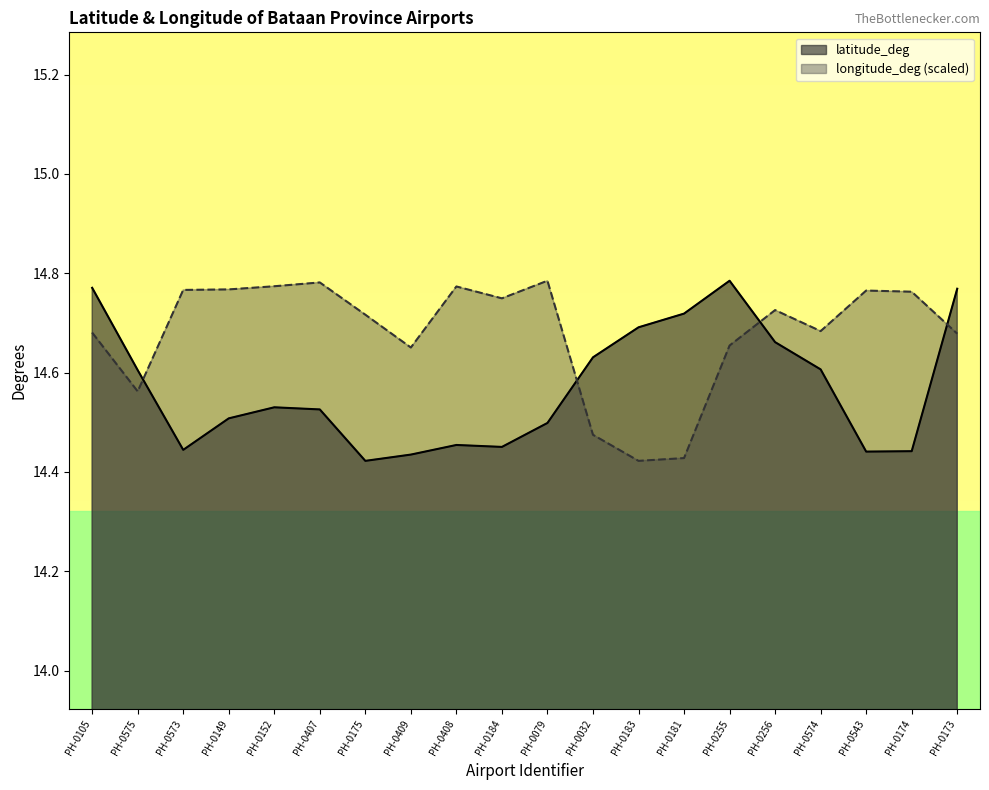

How many lines are shown in the chart?

2